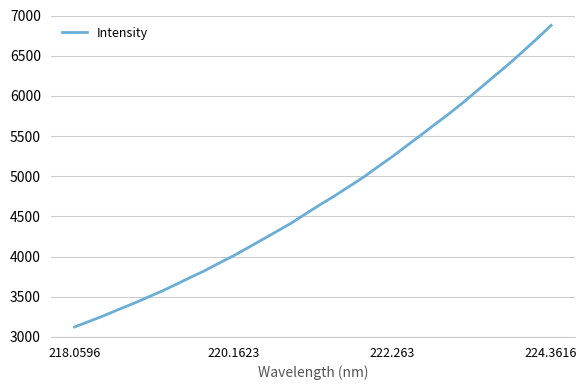

How many lines are shown in the chart?

1